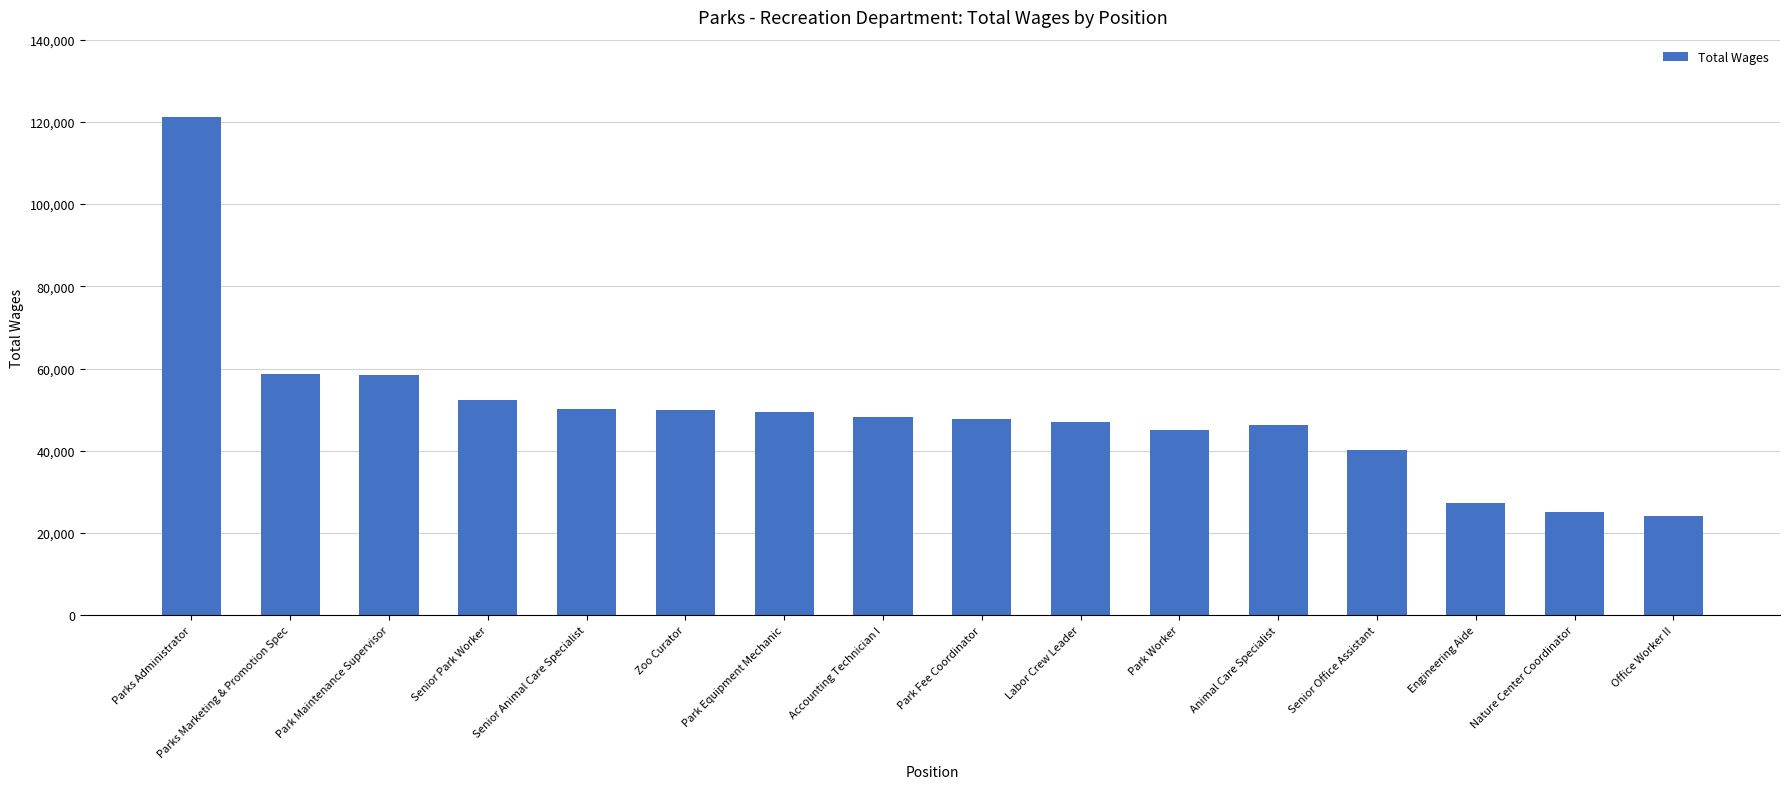

What is the difference between the second highest and second lowest values?

33552